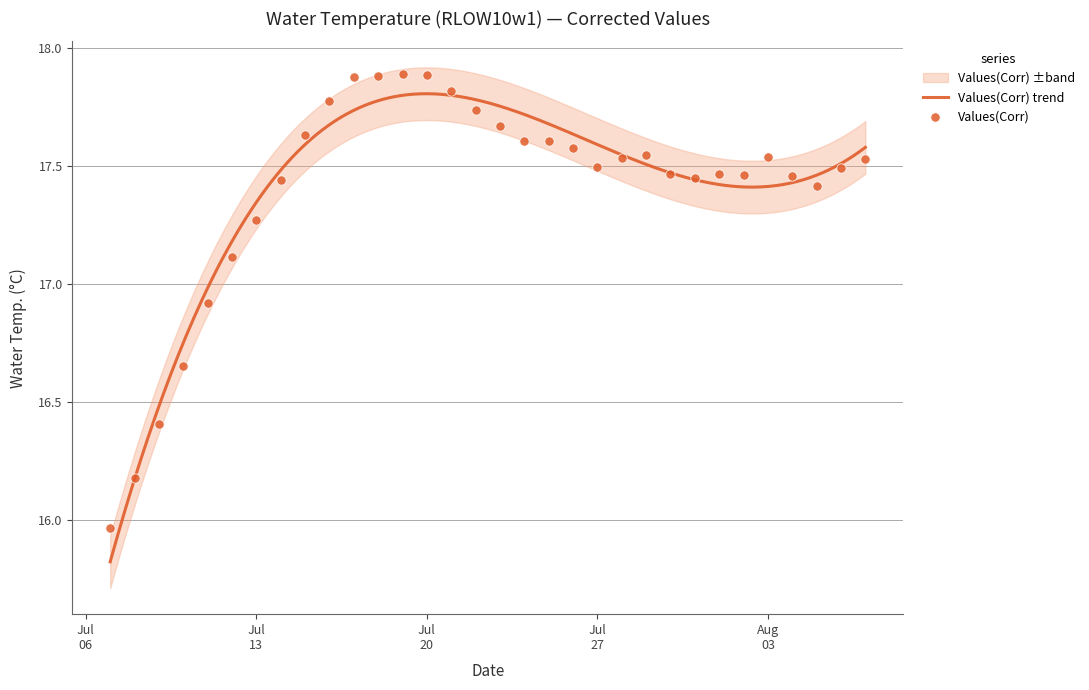

What is the change in value from 2010-07-11 to 2010-08-02?

+0.5